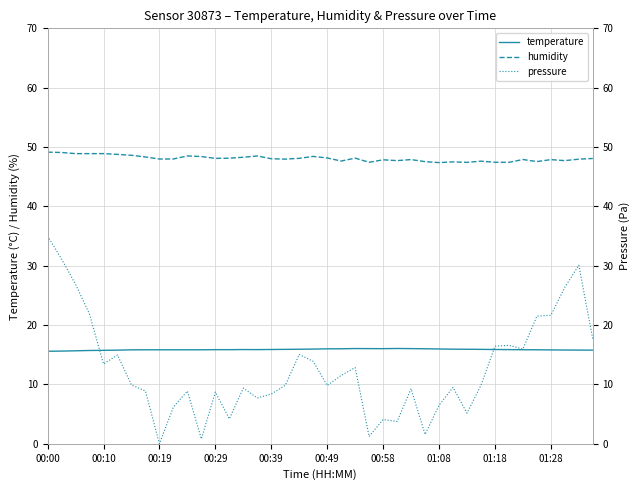

How many intersections are there between temperature and pressure?

2